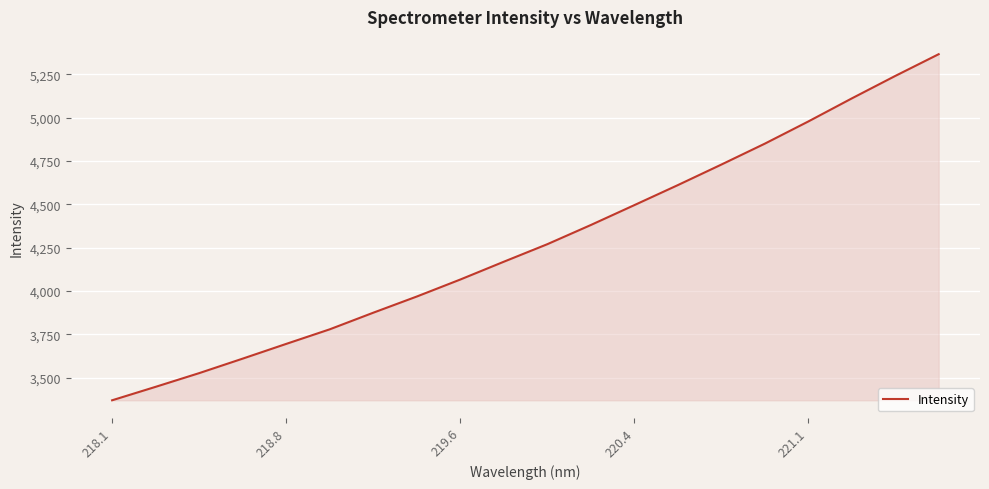

What is the difference between the maximum and minimum values?

1996.4